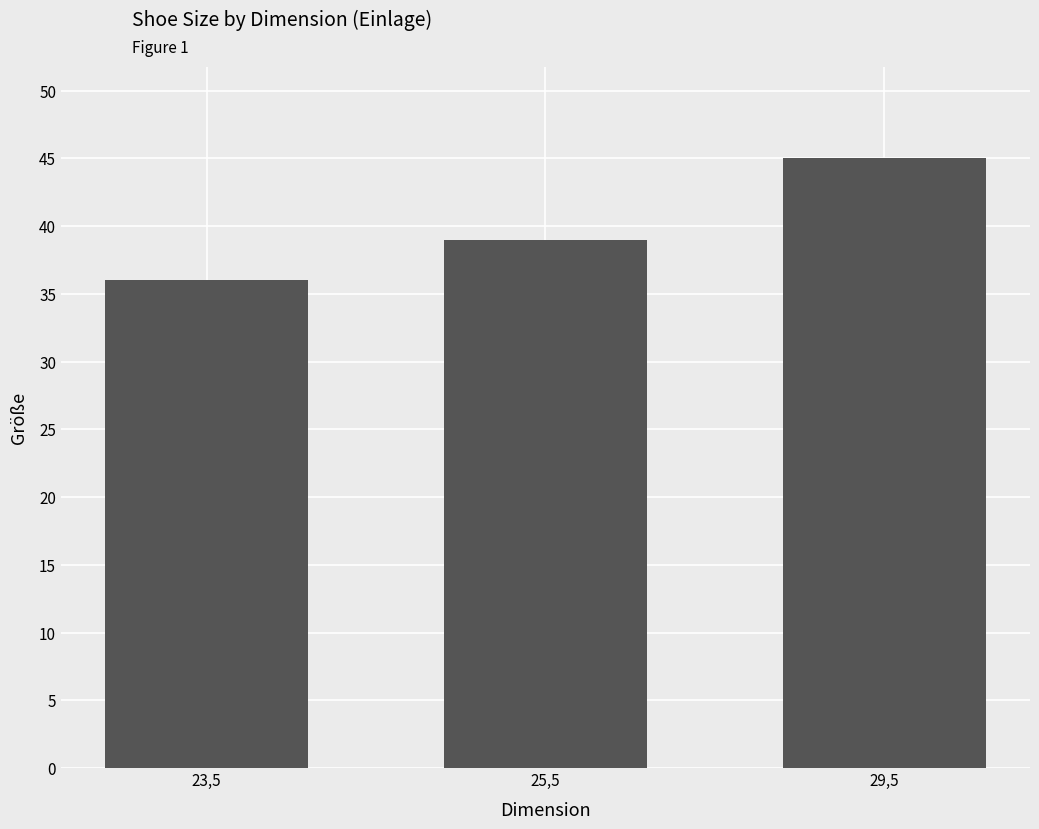

Reading right to left, transcribe all the data shown in this chart.

45	39	36